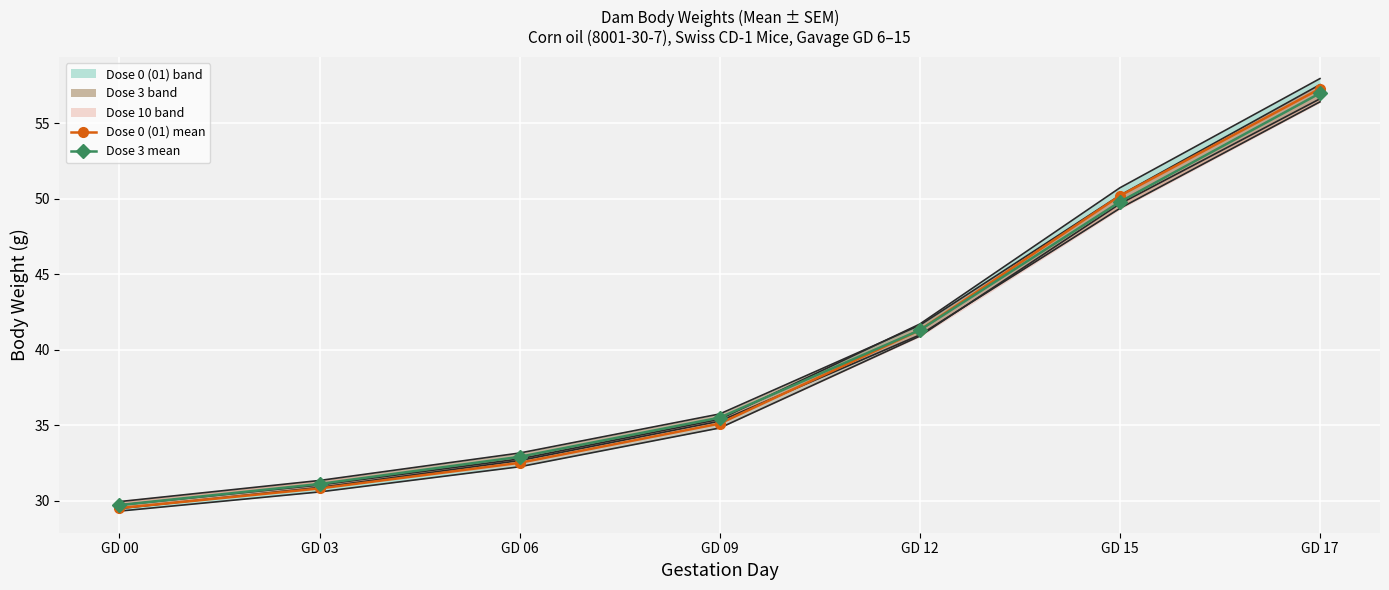

At which category is the sum across all series the highest?

GD 17